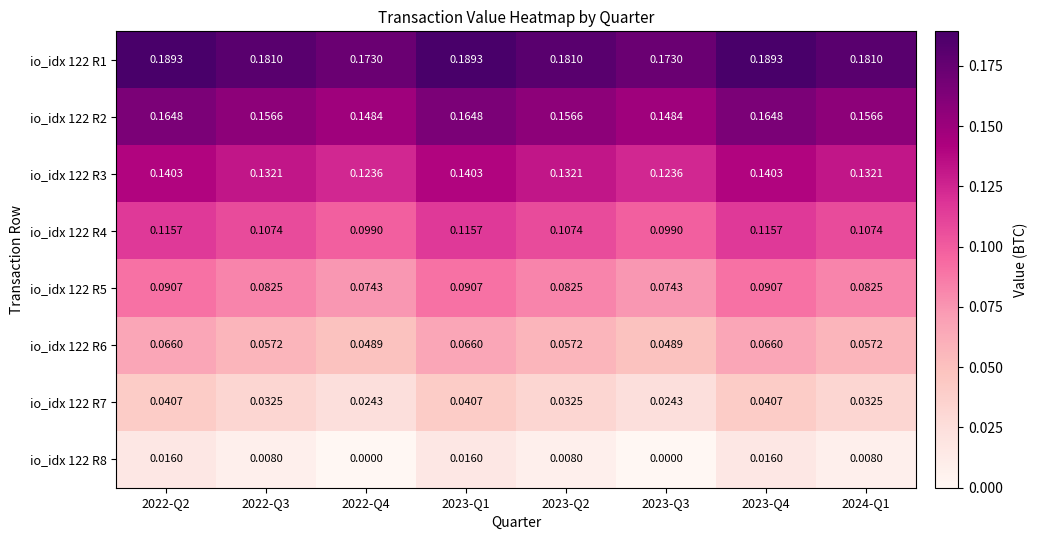

Is the value of io_idx 122 R8 at 2022-Q2 greater than the value of io_idx 122 R6 at 2023-Q2?

No